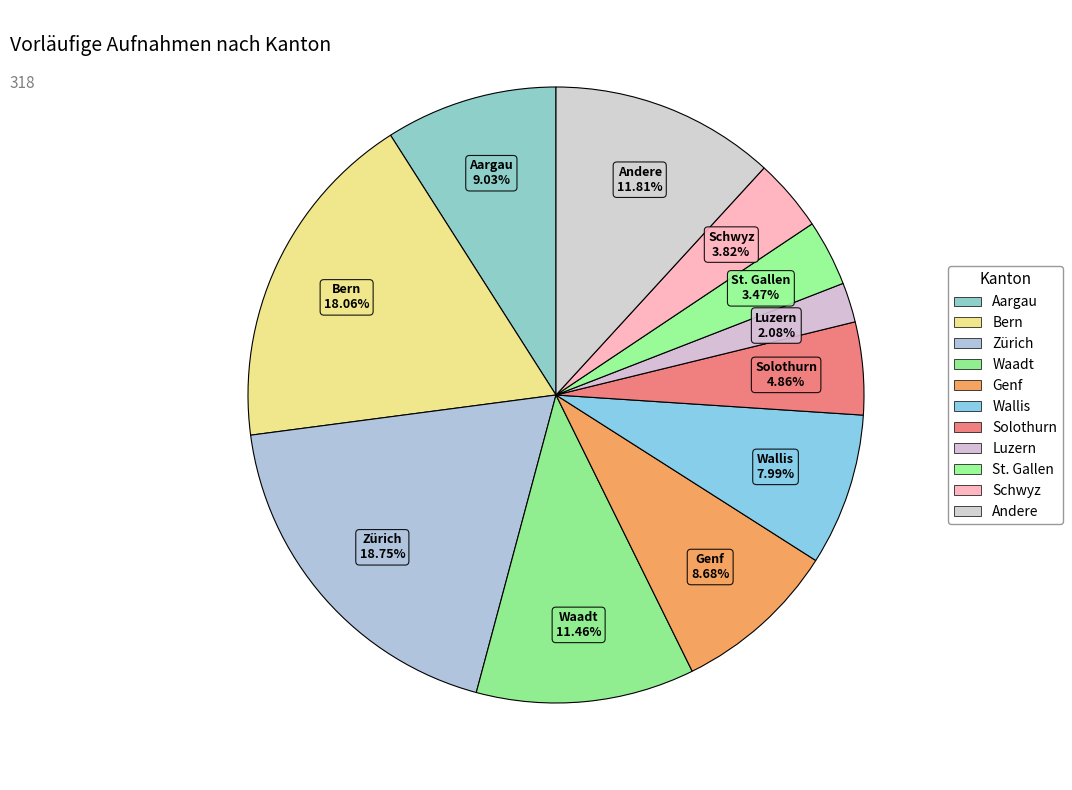

Is the sum of Bern and Waadt greater than half?

No